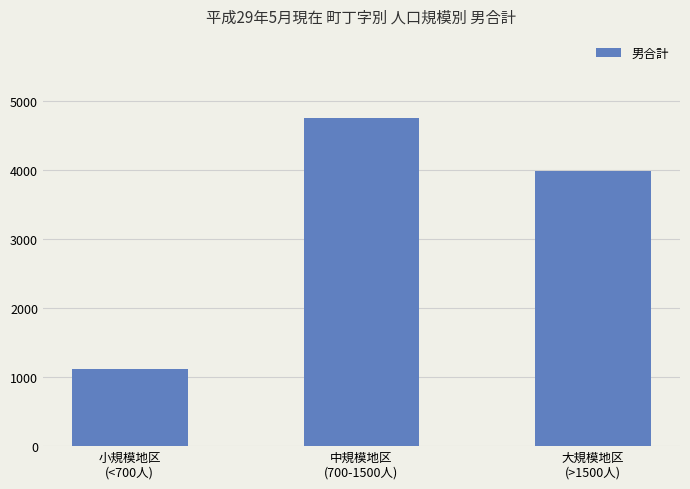

Reading left to right, transcribe all the data shown in this chart.

1123	4752	3989